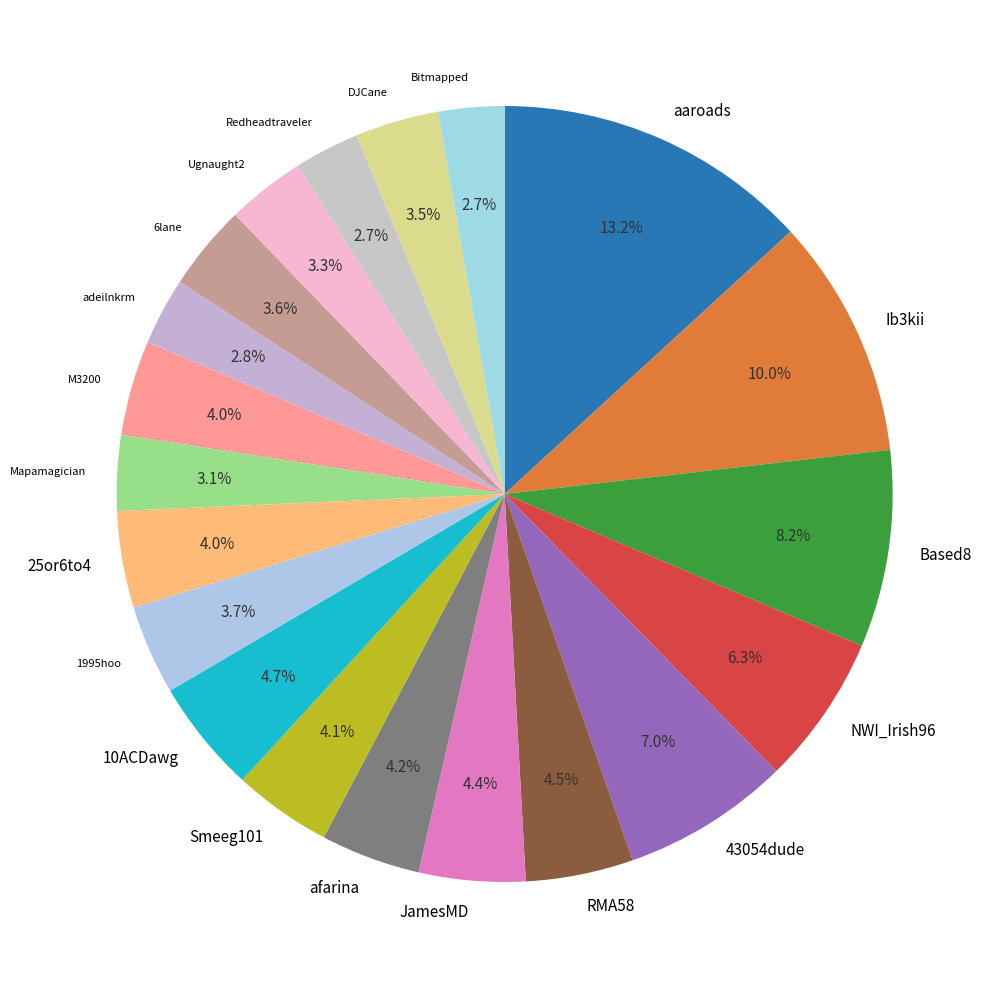

Which slice is the largest?

aaroads